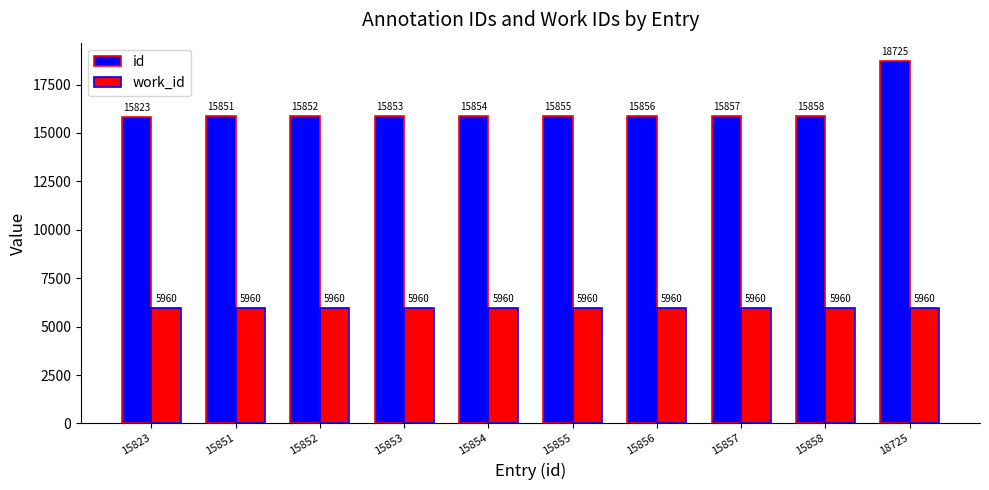

The value of work_id at 15855 is 2335. True or false?

False